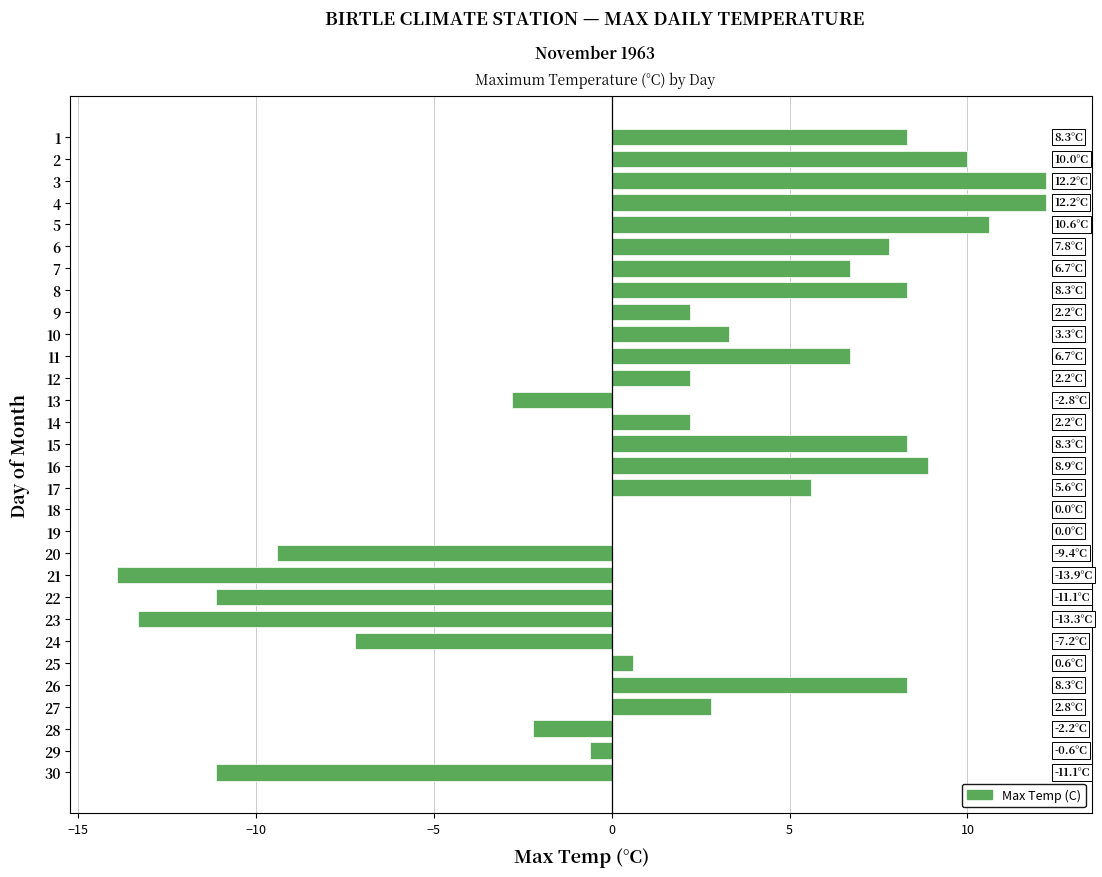

Are the bars horizontal?

Yes